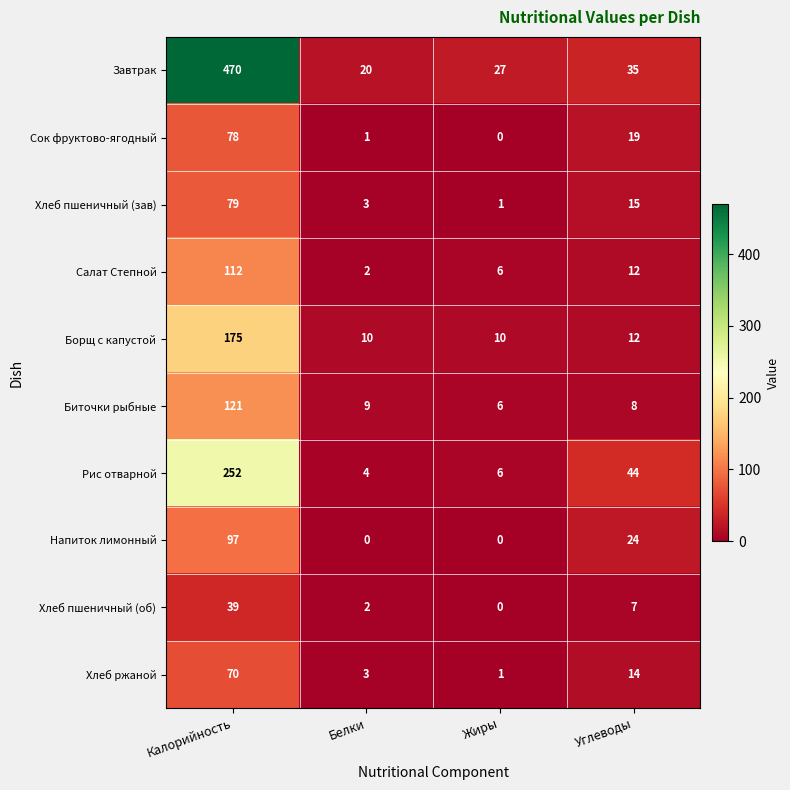

At which category is the sum across all series the highest?

Калорийность